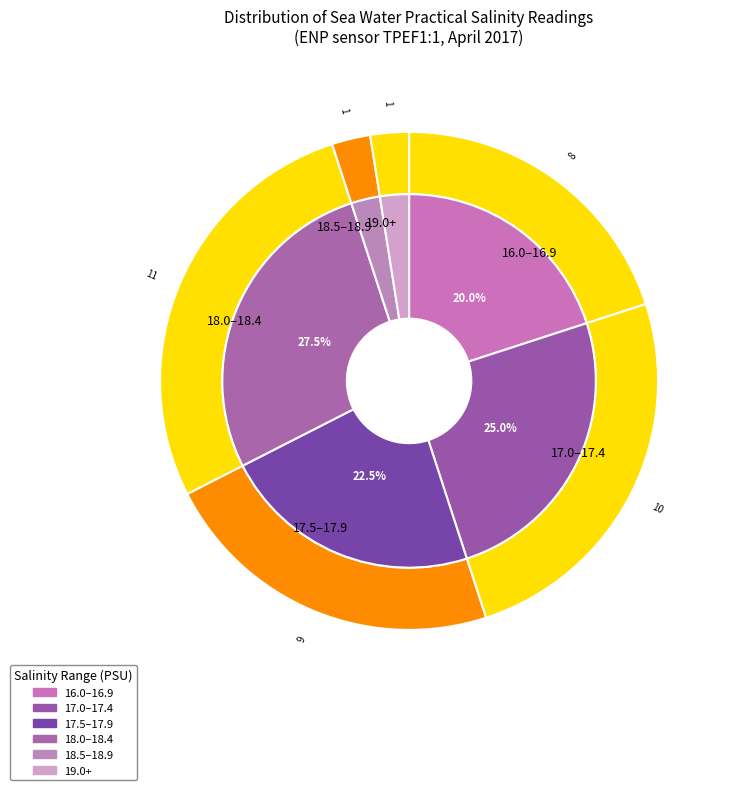

What percentage is the 2 slice, to the nearest percent?

3%